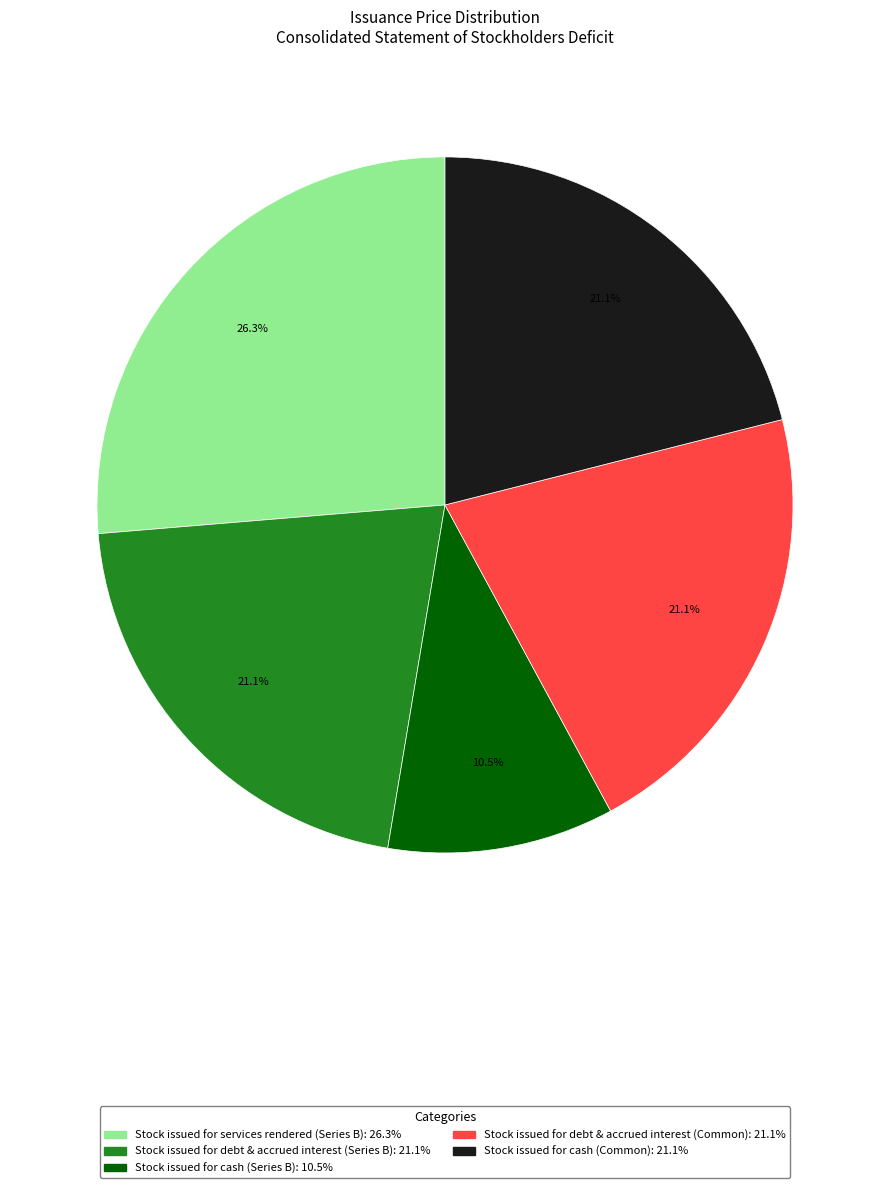

Combined, do Stock issued for debt & accrued interest (Common) and Stock issued for debt & accrued interest (Series B) account for over 50%?

No